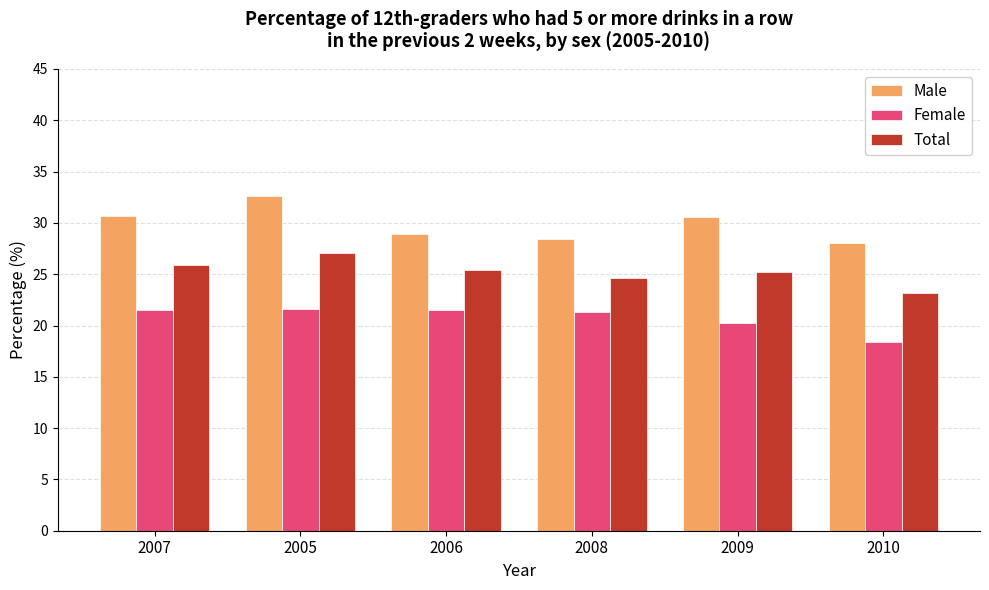

Which series has the largest total across all categories?

Male